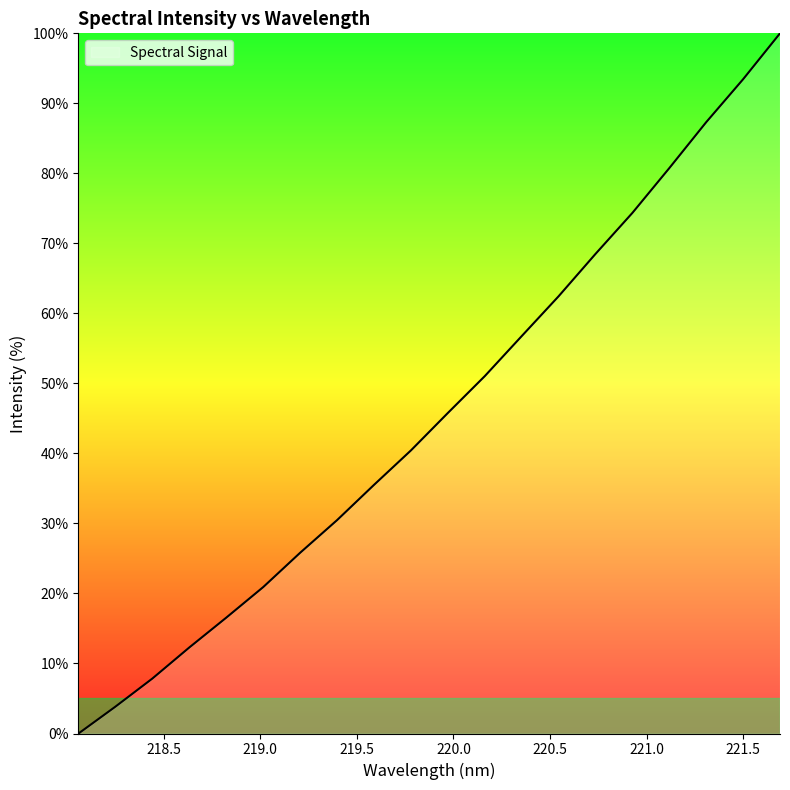

What is the difference between the maximum and minimum values?

100.0